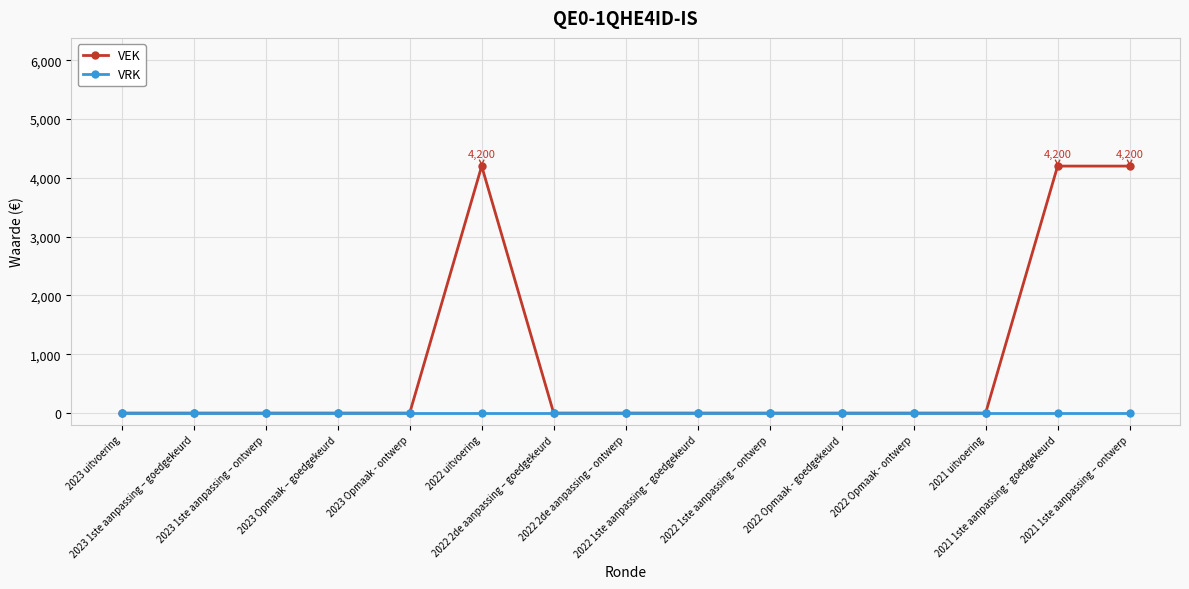

At how many categories does at least one series exceed 1651?

3